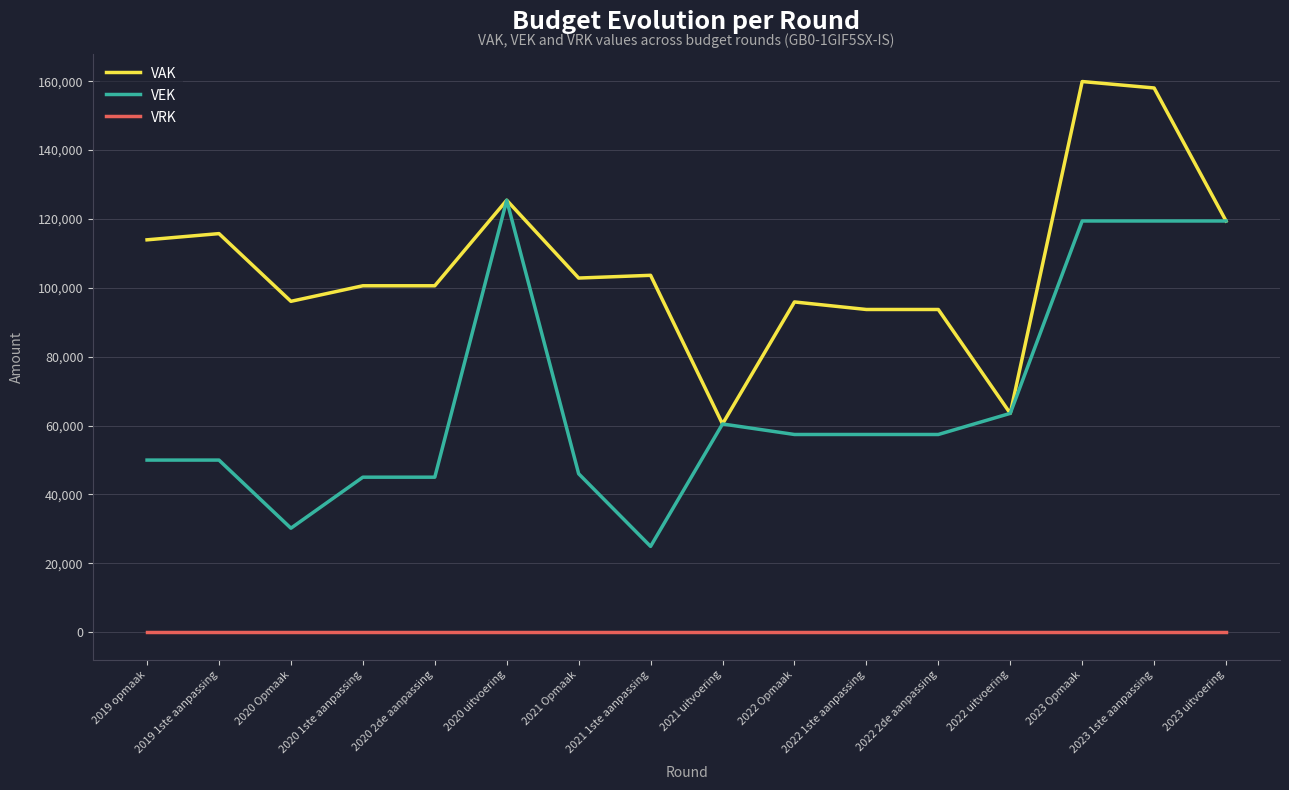

What is the difference between the highest and lowest values at 2022 uitvoering?

63532